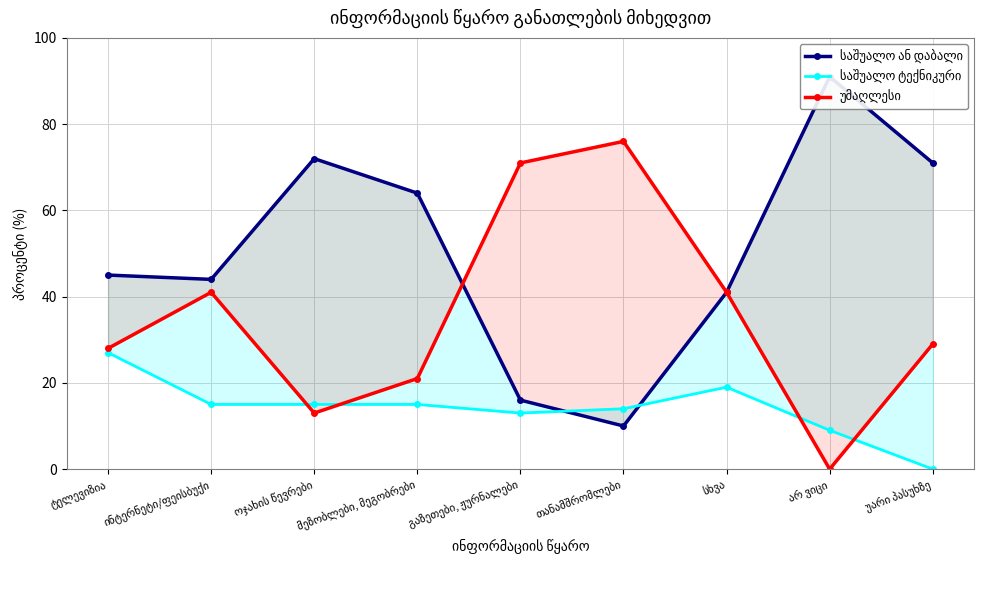

Reading right to left, extract all data points from this chart.

საშუალო ან დაბალი: 71	91	41	10	16	64	72	44	45
საშუალო ტექნიკური: 0	9	19	14	13	15	15	15	27
უმაღლესი: 29	0	41	76	71	21	13	41	28